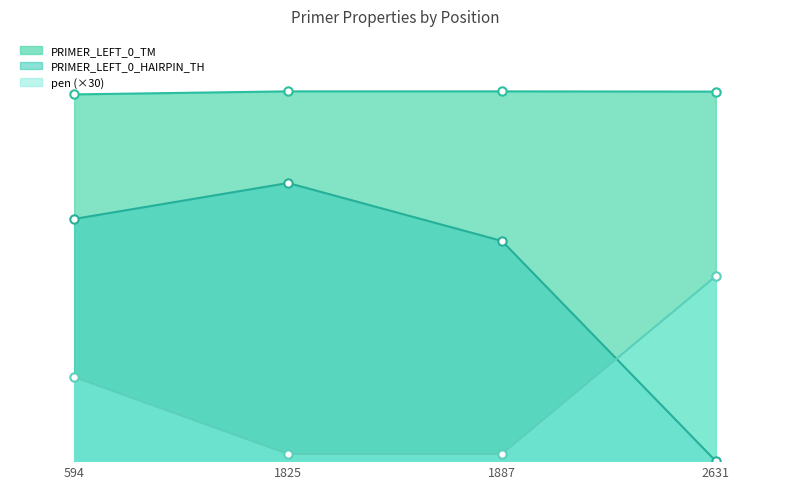

Where does the PRIMER_LEFT_0_HAIRPIN_TH series first go above 39?

594